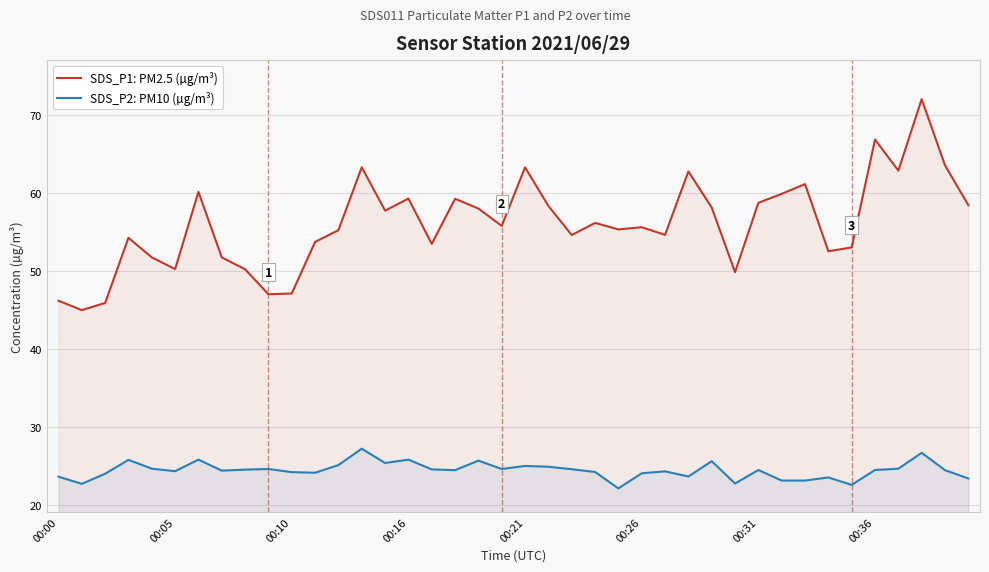

How many lines are shown in the chart?

2